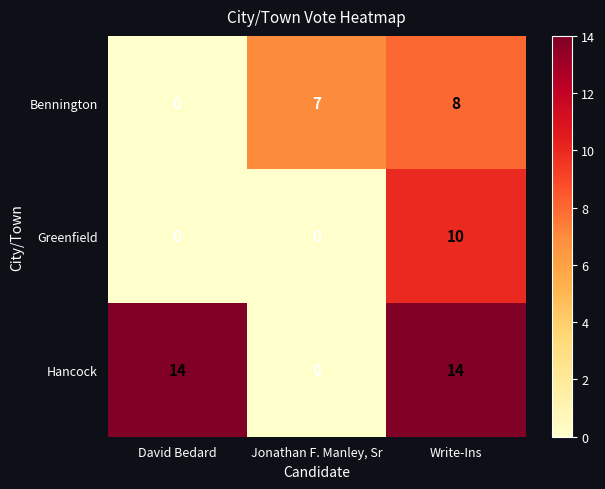

Reading left to right, list all the values displayed in this chart.

Bennington: 0	7	8
Greenfield: 0	0	10
Hancock: 14	0	14